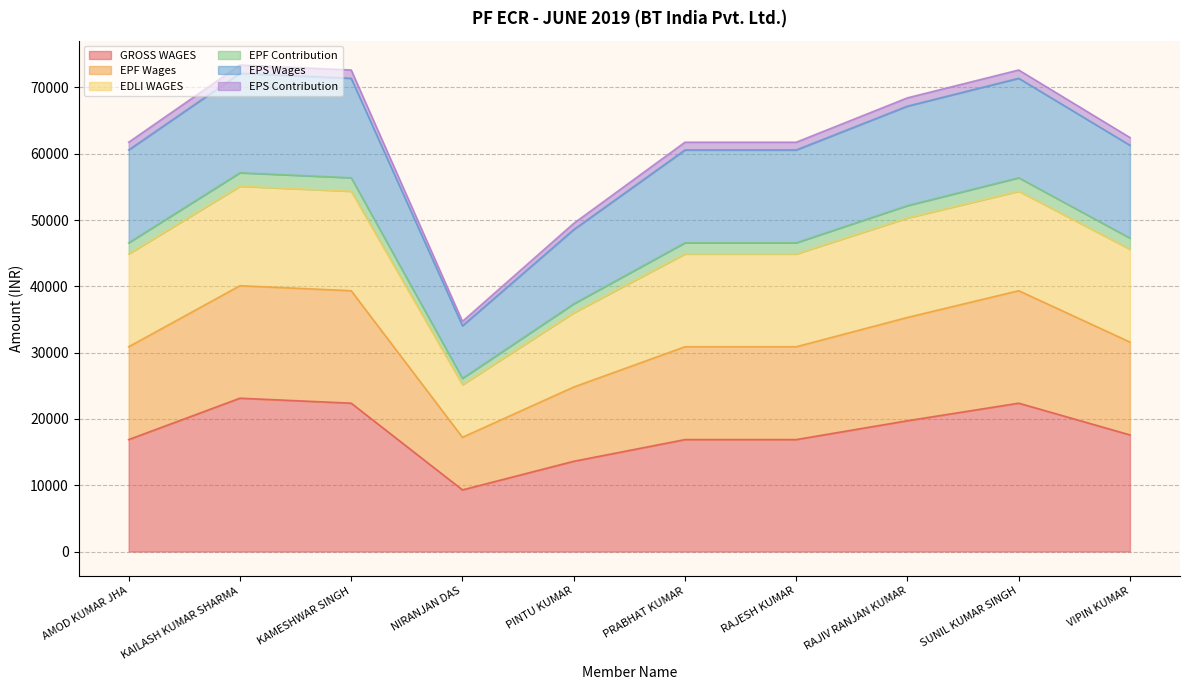

At which label is GROSS WAGES closest to 16213?

AMOD KUMAR JHA